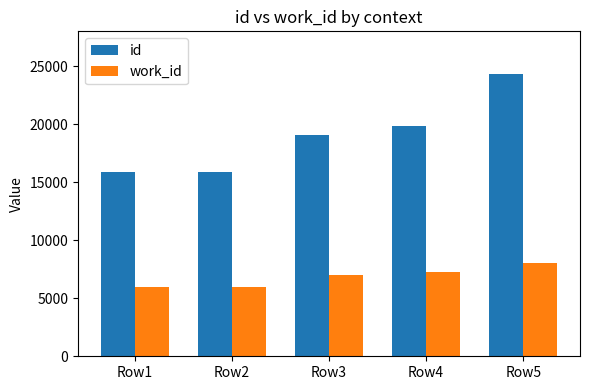

What is the spread (max minus min) of values at Row5?

16354